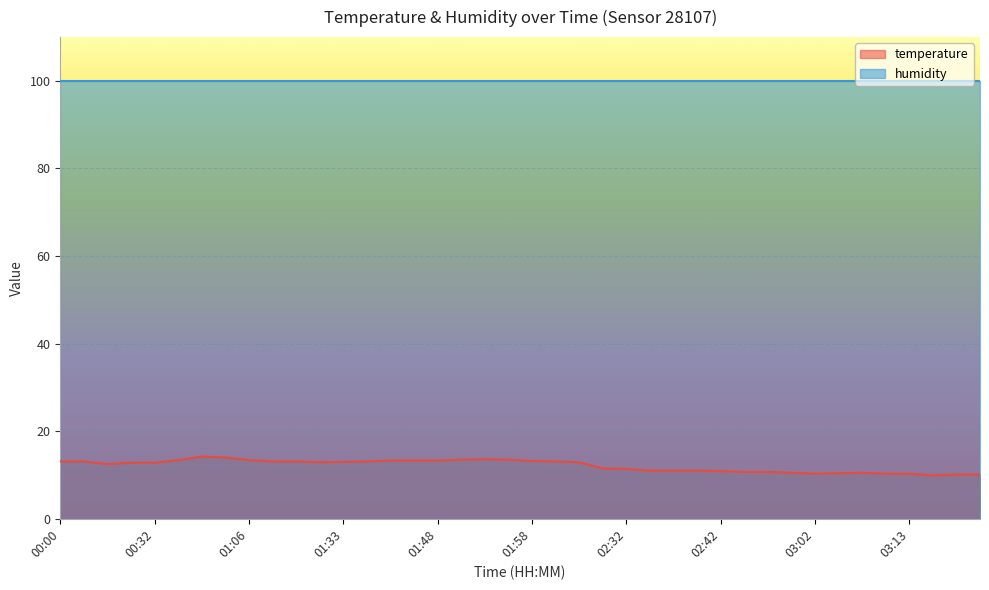

What is the difference between the maximum and second lowest values?

4.1